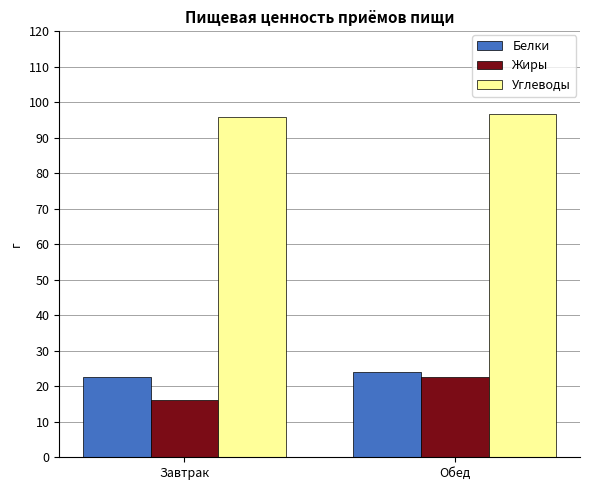

What is the difference between the highest and lowest values at Обед?

73.9